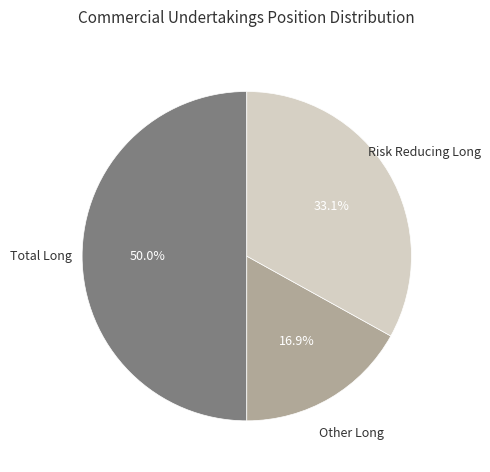

Between Other Long and Total Long, which is larger?

Total Long